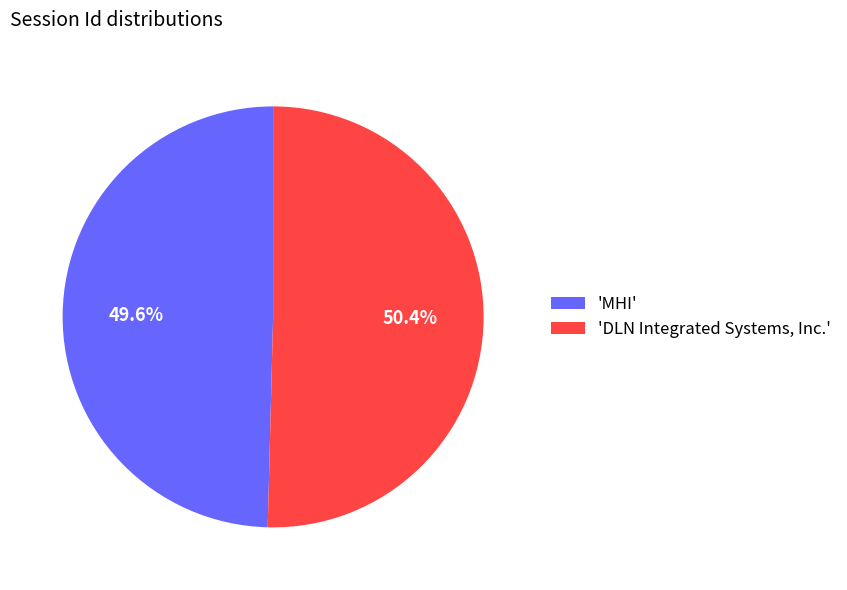

What is the total percentage of 'MHI' and 'DLN Integrated Systems, Inc.'?

100.0%